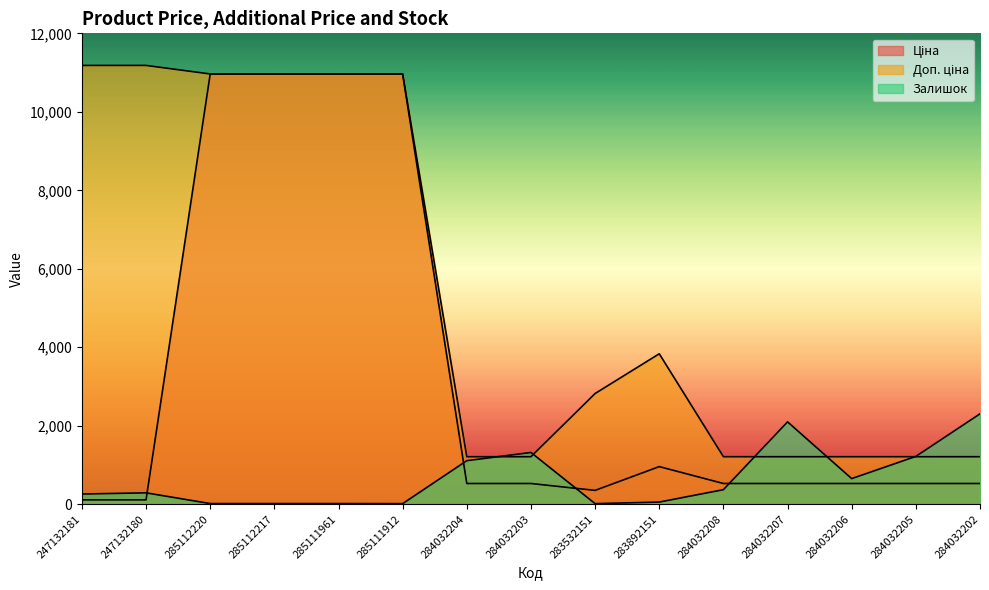

How many intersections are there between Ціна and Залишок?

4